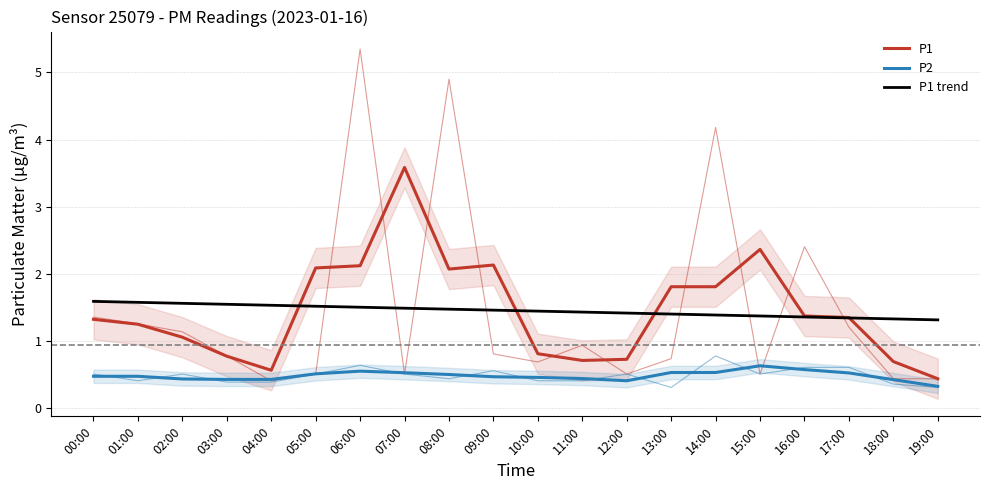

How many lines are shown in the chart?

3